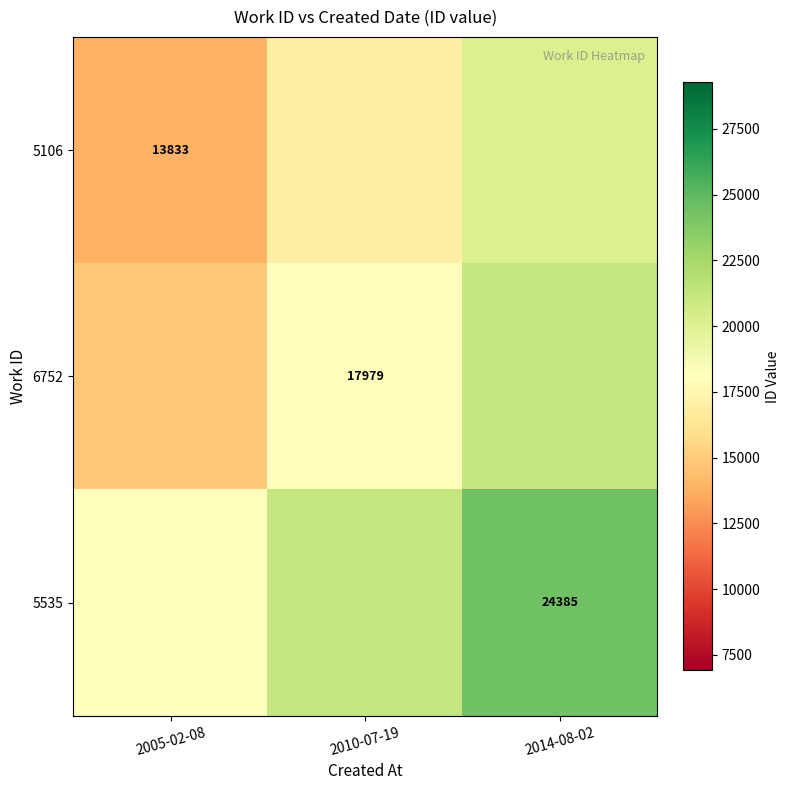

The 5535 series shows 36736.9 at 2014-08-02. True or false?

False